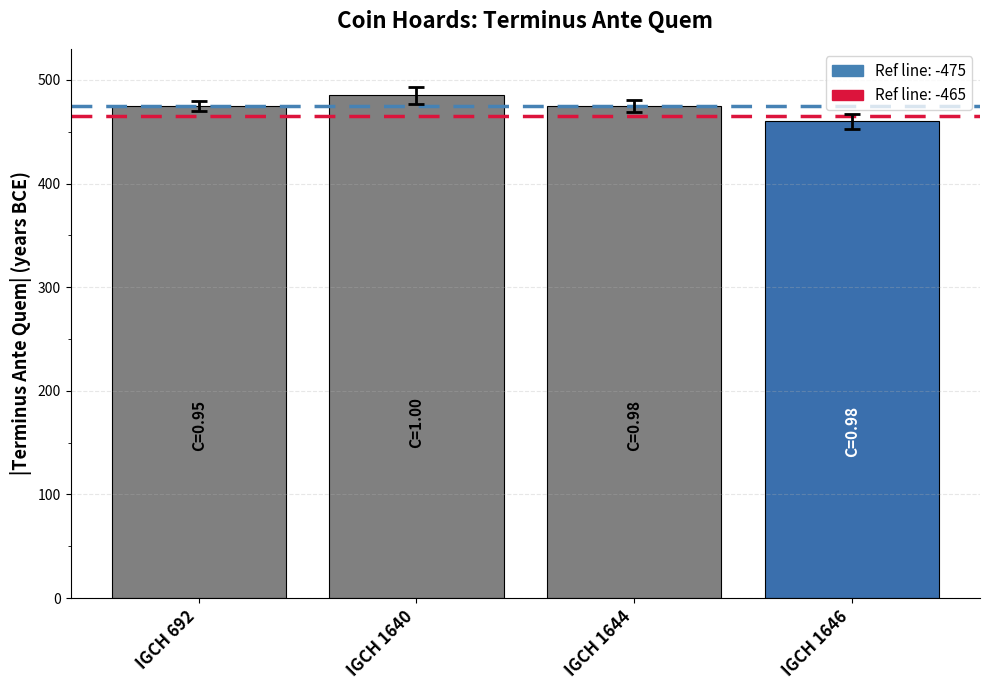

The chart shows a value of 475 at IGCH 1644. True or false?

True